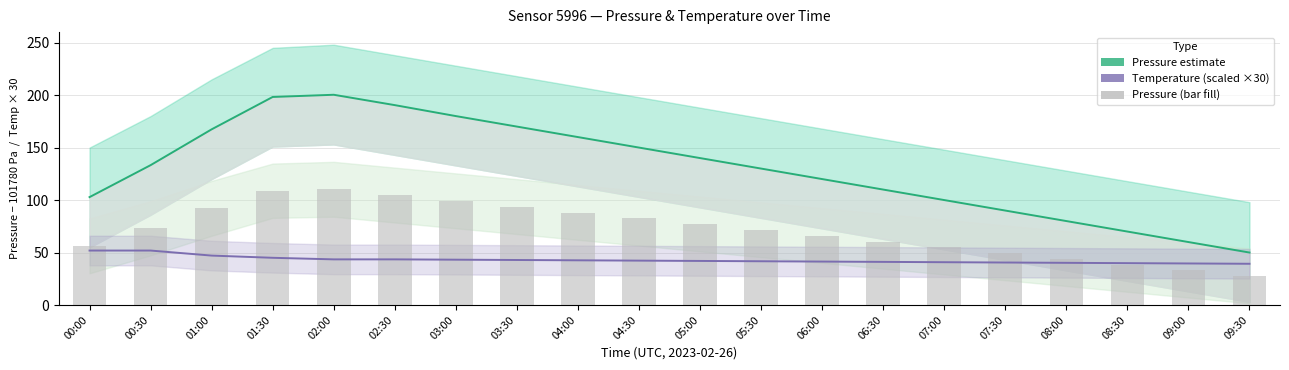

Reading left to right, list all the values displayed in this chart.

Pressure estimate: 00:00=102.8	00:30=133.2	01:00=167.4	01:30=198.2	02:00=200.3	02:30=190.4	03:00=180.0	03:30=170.0	04:00=160.0	04:30=150.0	05:00=140.0	05:30=130.0	06:00=120.0	06:30=110.0	07:00=100.0	07:30=90.0	08:00=80.0	08:30=70.0	09:00=60.0	09:30=50.0
Temperature (scaled): 00:00=51.9	00:30=51.9	01:00=47.1	01:30=45.0	02:00=43.5	02:30=43.5	03:00=43.2	03:30=42.9	04:00=42.6	04:30=42.3	05:00=42.0	05:30=41.7	06:00=41.4	06:30=41.1	07:00=40.8	07:30=40.5	08:00=40.2	08:30=39.9	09:00=39.6	09:30=39.3
Pressure (bars): 00:00=56.5	00:30=73.3	01:00=92.1	01:30=109.0	02:00=110.2	02:30=104.7	03:00=99.0	03:30=93.5	04:00=88.0	04:30=82.5	05:00=77.0	05:30=71.5	06:00=66.0	06:30=60.5	07:00=55.0	07:30=49.5	08:00=44.0	08:30=38.5	09:00=33.0	09:30=27.5